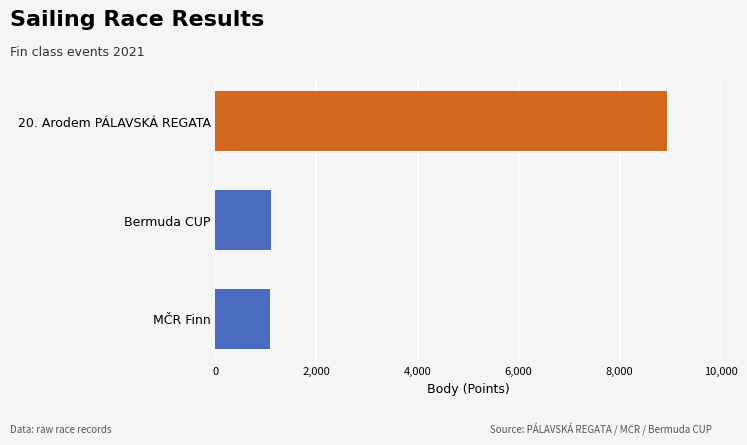

What is the sum of all values?

11127